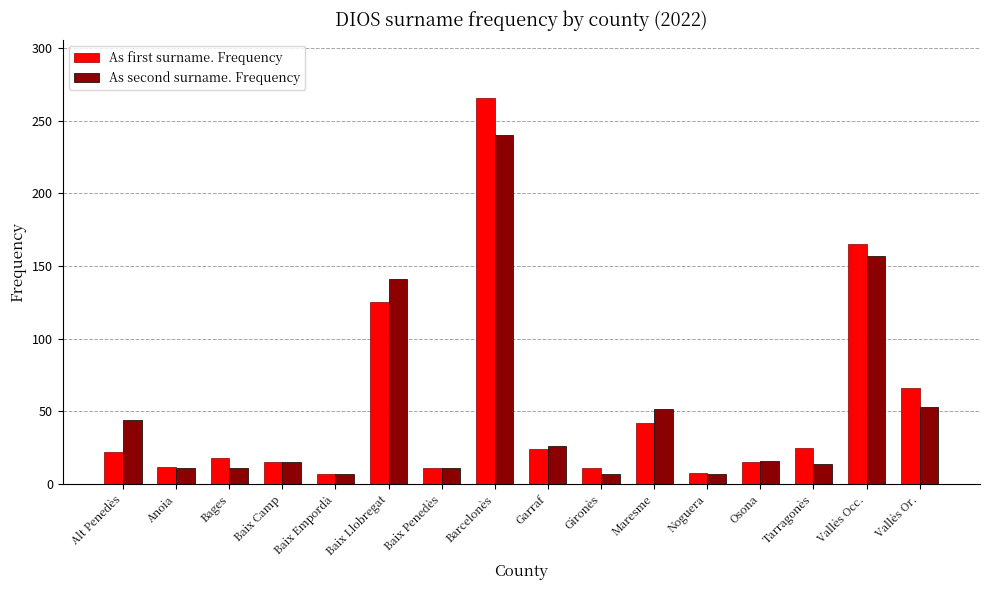

What are all the series names shown in the legend?

As first surname. Frequency, As second surname. Frequency